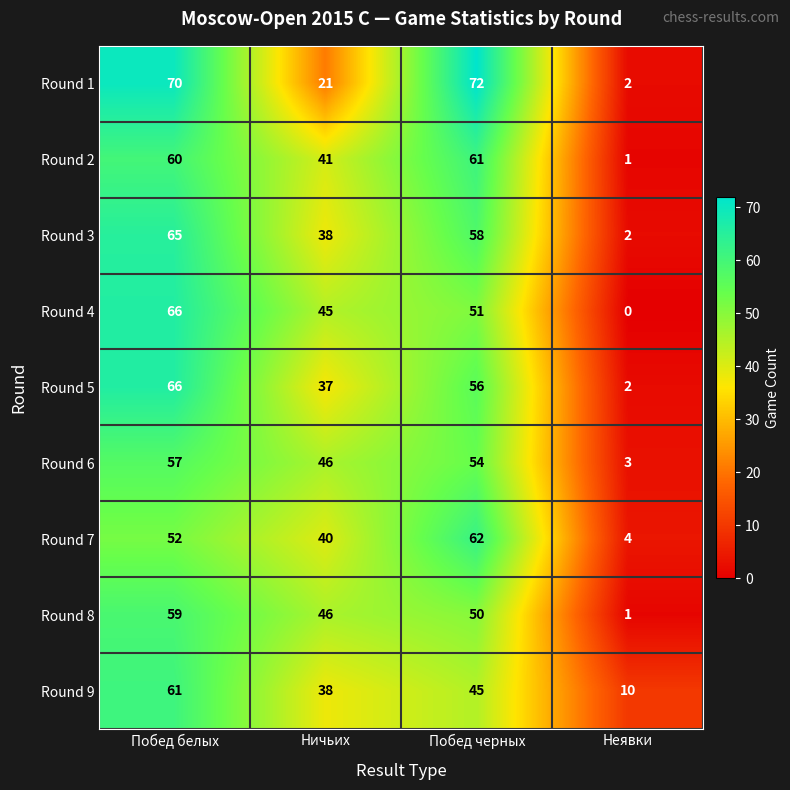

At which category is the sum across all series the highest?

Побед белых